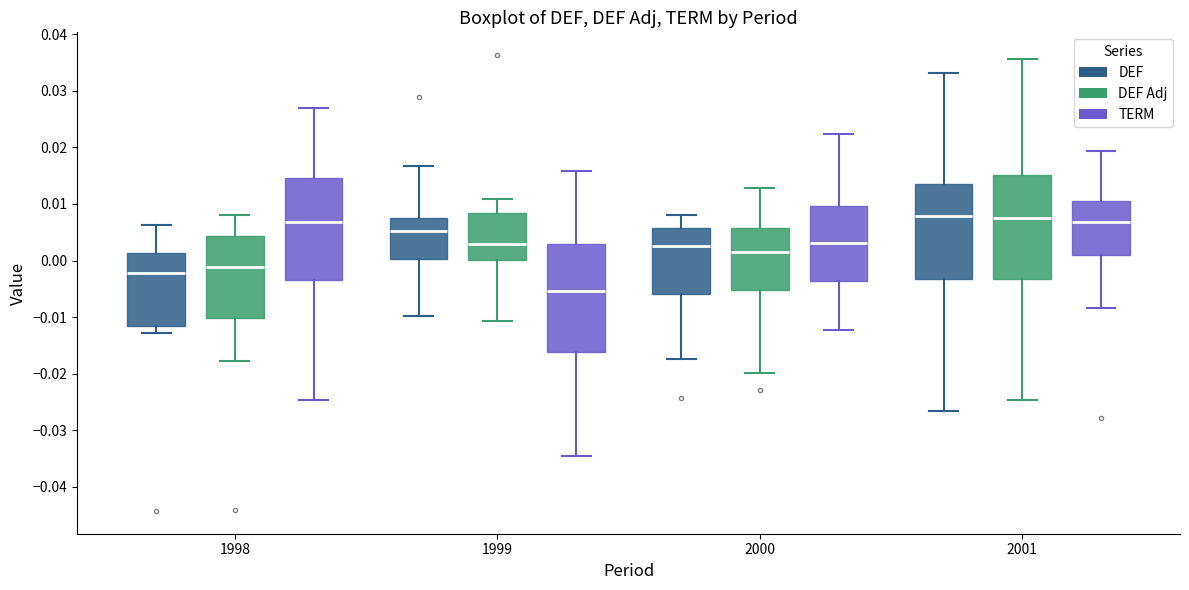

Reading left to right, read every box against the y-axis: the position of its median line, the range the box covers, and the ends of its whiskers. The values are not printed on the chart, so give them approximately, as read against the axis.

1998 (DEF): median -0.002, box -0.012 to 0.001, whiskers -0.013 to 0.006
1998 (DEF Adj): median -0.001, box -0.010 to 0.004, whiskers -0.018 to 0.008
1998 (TERM): median 0.007, box -0.004 to 0.015, whiskers -0.025 to 0.027
1999 (DEF): median 0.005, box 0.000 to 0.007, whiskers -0.010 to 0.017
1999 (DEF Adj): median 0.003, box 0.000 to 0.008, whiskers -0.011 to 0.011
1999 (TERM): median -0.005, box -0.016 to 0.003, whiskers -0.035 to 0.016
2000 (DEF): median 0.003, box -0.006 to 0.006, whiskers -0.017 to 0.008
2000 (DEF Adj): median 0.002, box -0.005 to 0.006, whiskers -0.020 to 0.013
2000 (TERM): median 0.003, box -0.004 to 0.010, whiskers -0.012 to 0.022
2001 (DEF): median 0.008, box -0.003 to 0.013, whiskers -0.027 to 0.033
2001 (DEF Adj): median 0.008, box -0.003 to 0.015, whiskers -0.025 to 0.036
2001 (TERM): median 0.007, box 0.001 to 0.011, whiskers -0.008 to 0.019